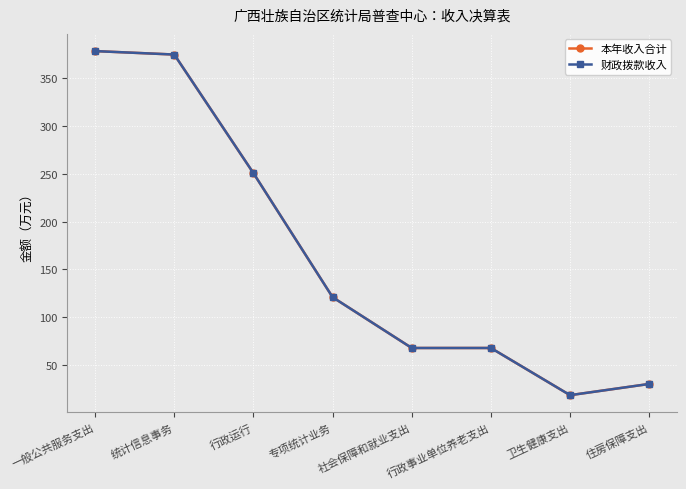

Does the chart have visible grid lines?

Yes